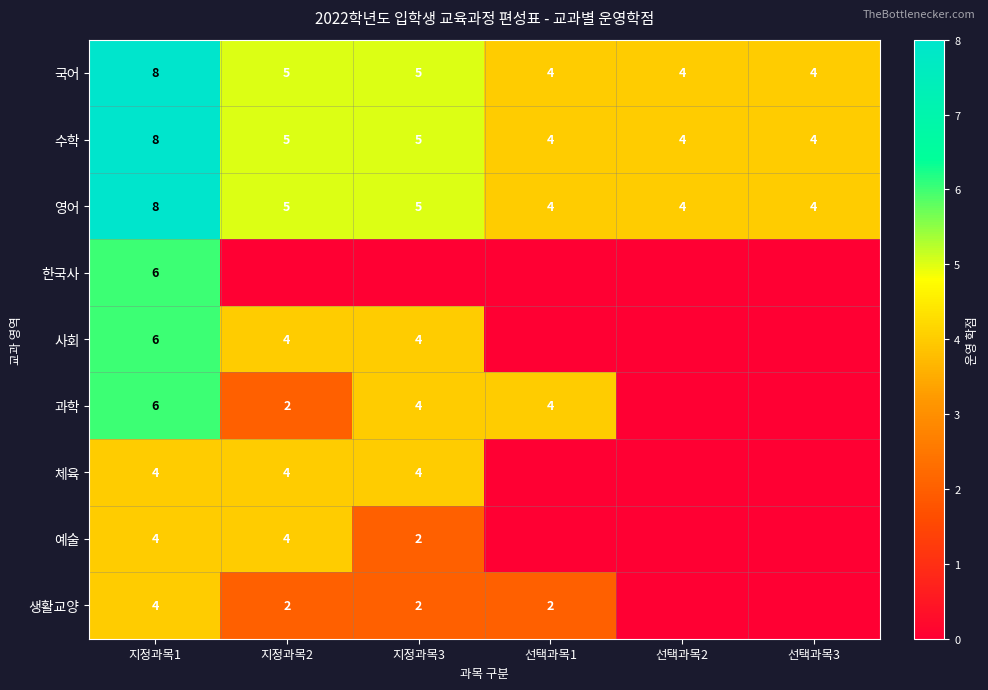

Read the 국어 value at 선택과목3.

4